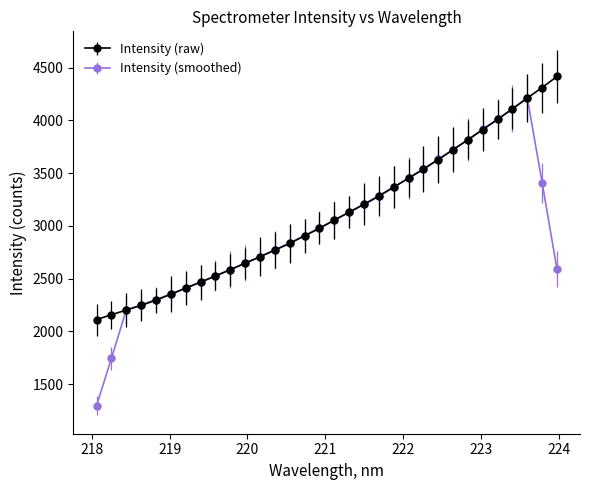

Count the number of data series in this chart.

2